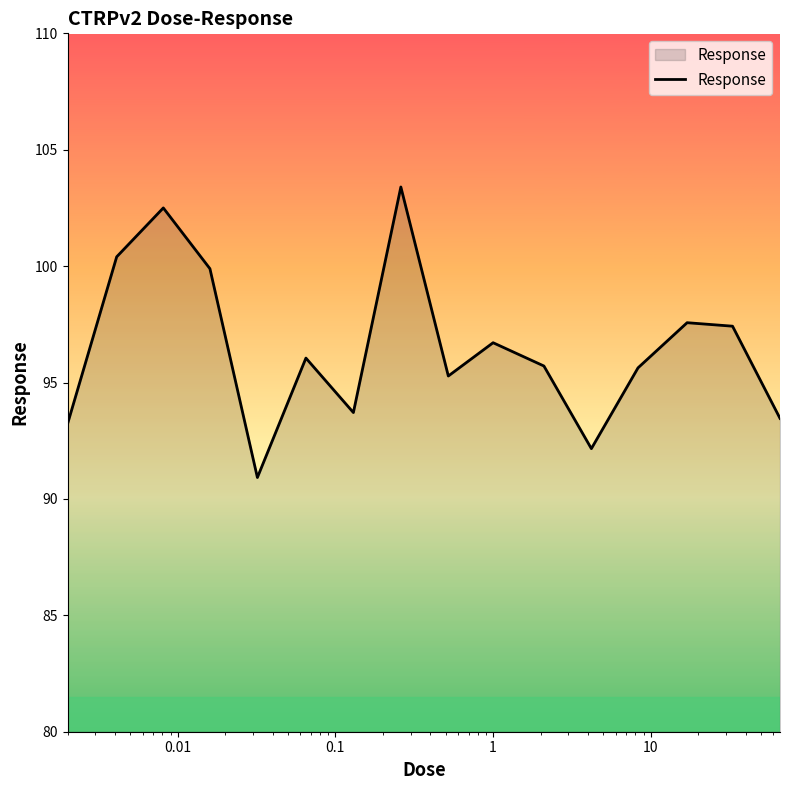

How many interior local valleys (lower than both neighbors) does the data have?

4